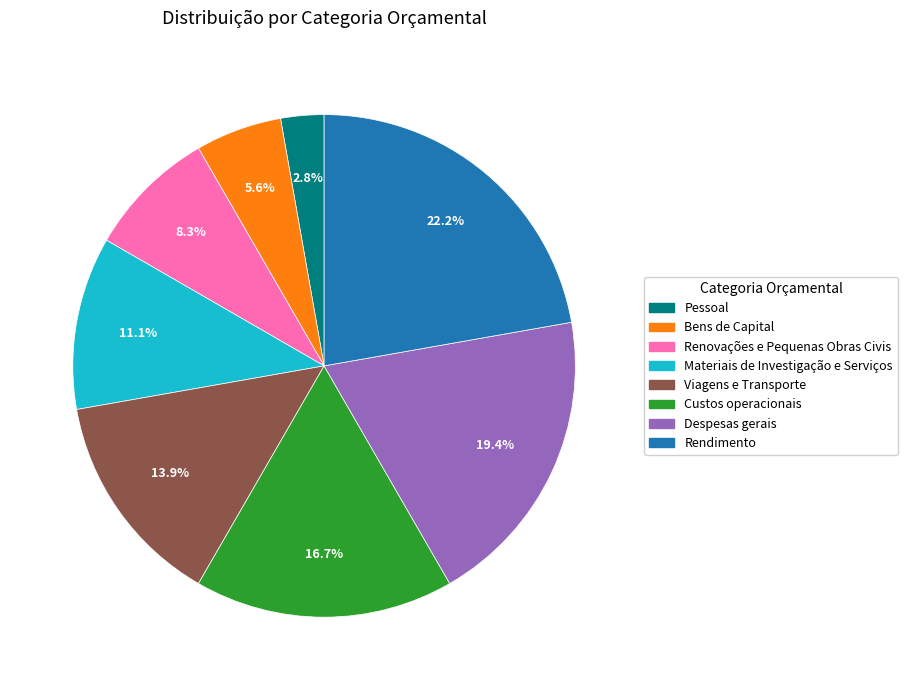

Which category has the smallest portion of the pie?

Pessoal